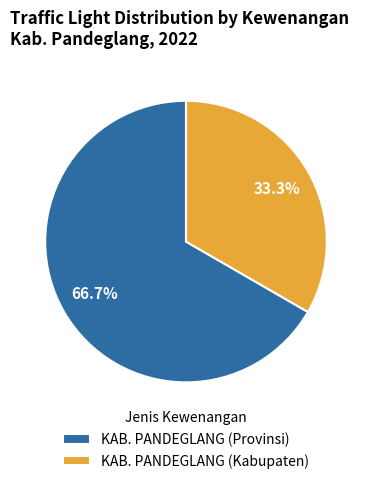

Which category has the biggest portion of the pie?

KAB. PANDEGLANG (Provinsi)